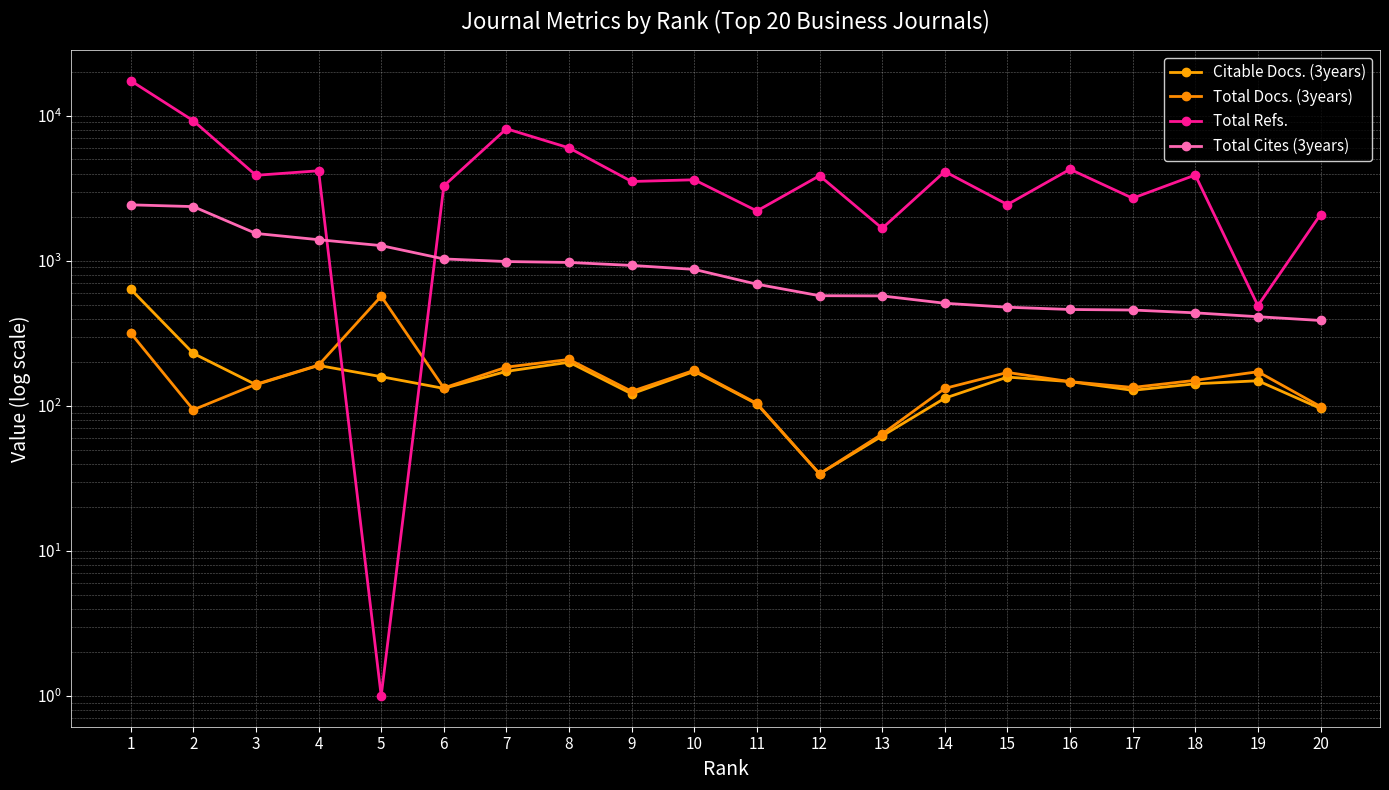

What is the difference between the second highest and minimum values in the Citable Docs. (3years) series?

196